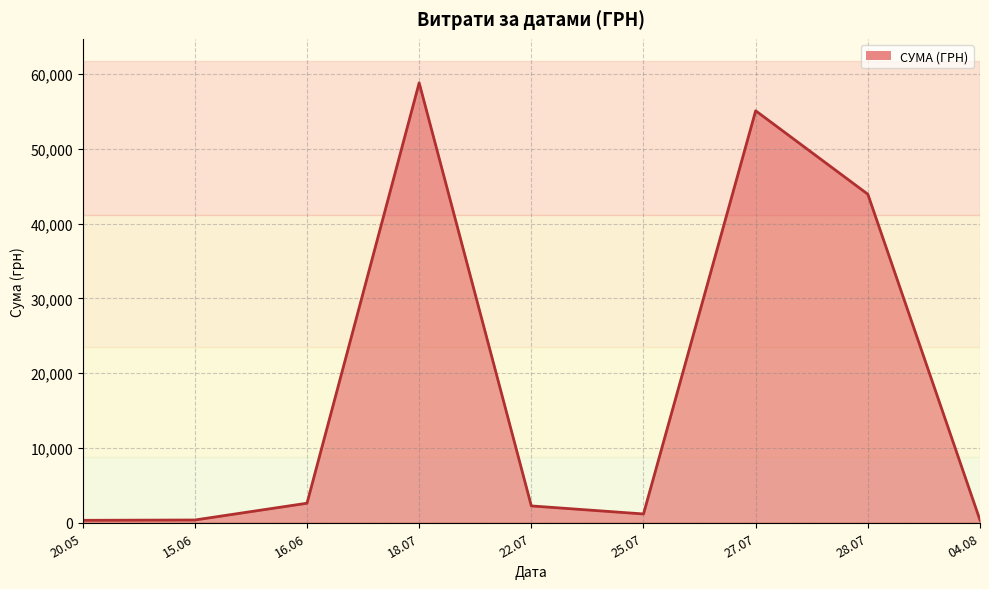

What is the smallest value displayed?

330.0